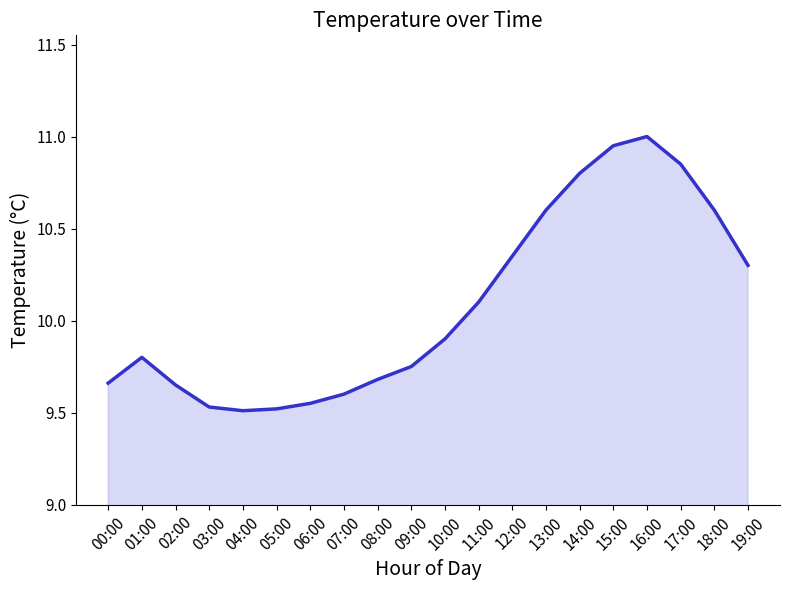

What is the maximum value shown in the chart?

11.0